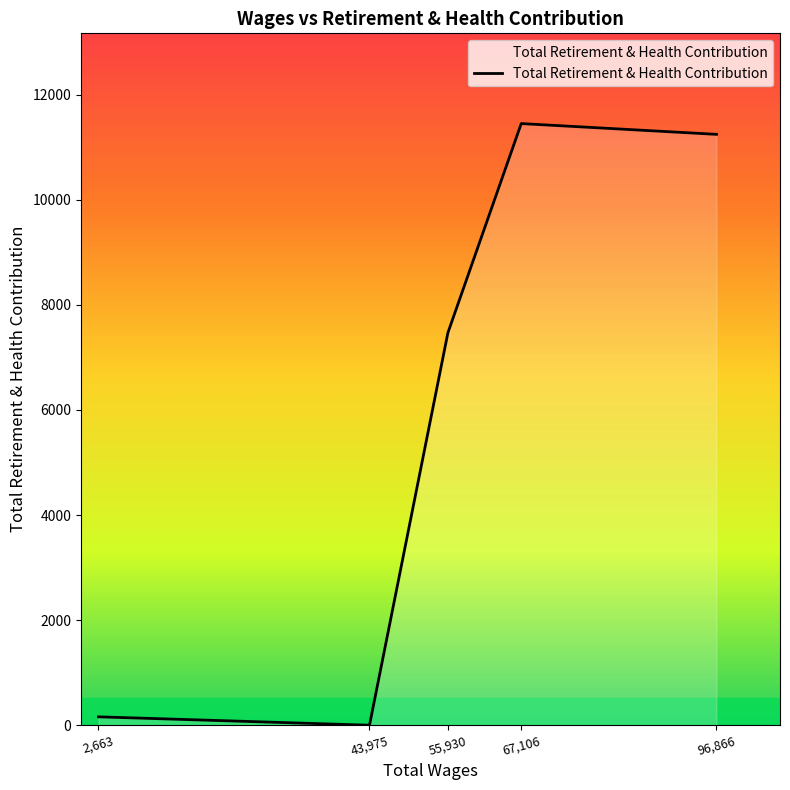

True or false: the data shows -7816 at 43,975.

False